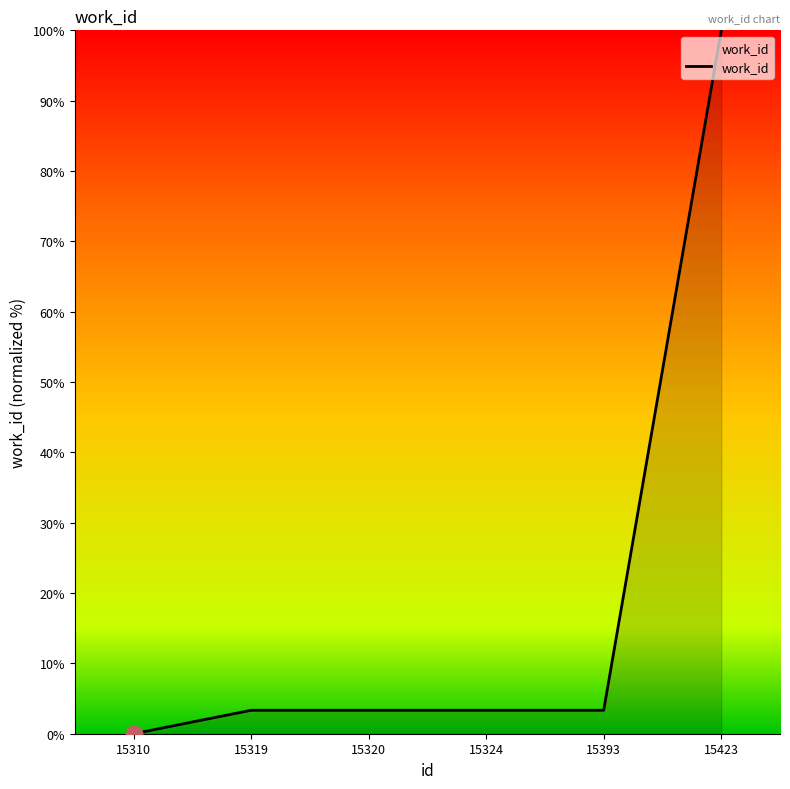

What is the change in value from 15310 to 15320?

+3.3